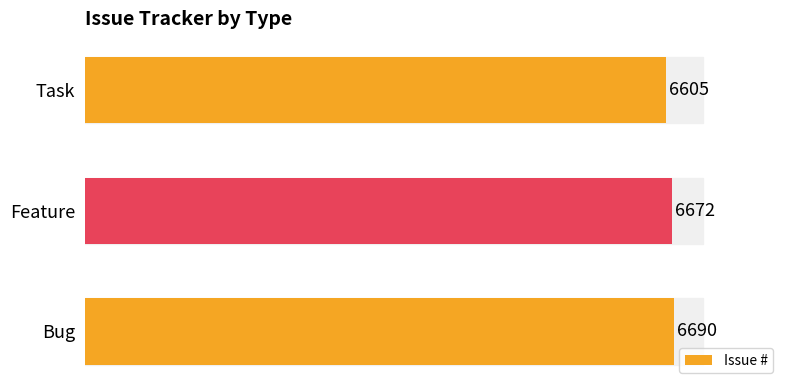

What is the difference between the maximum and second lowest values?

18